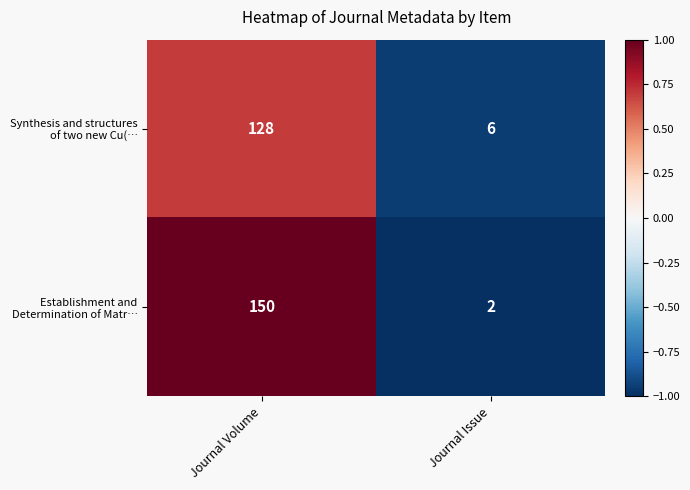

What is the difference between the highest and lowest values at Journal Issue?

4